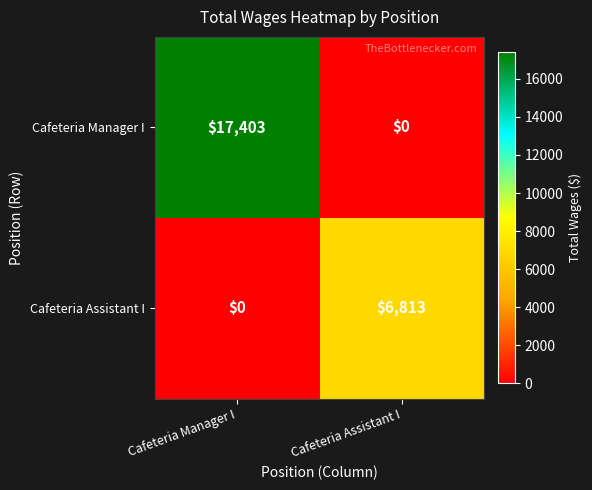

Which series has the largest range (max minus min)?

Cafeteria Manager I